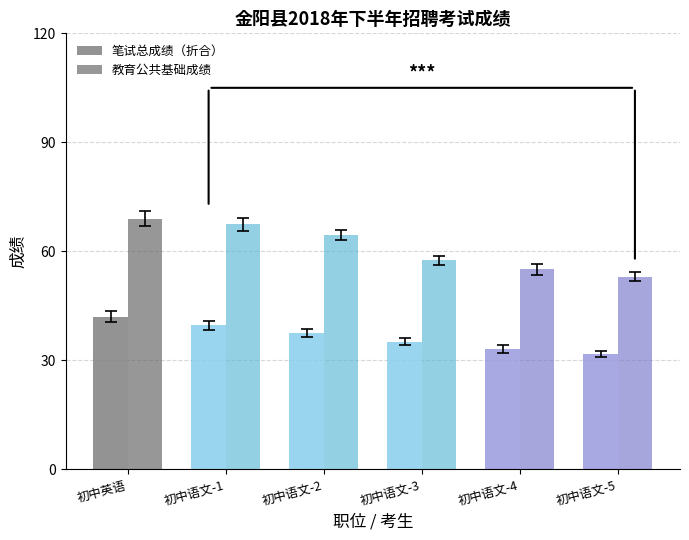

What is the difference between the second highest and minimum values in the 笔试总成绩（折合） series?

7.8